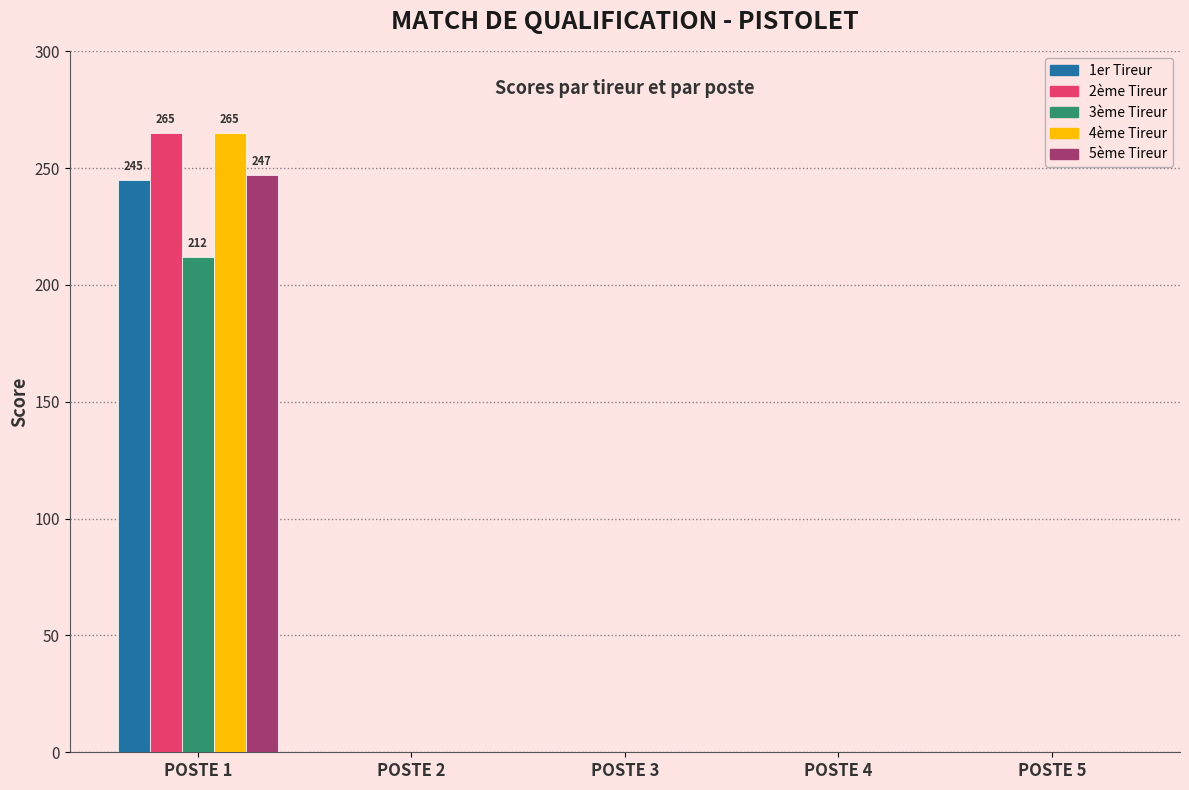

At which category is the sum across all series the highest?

POSTE 1